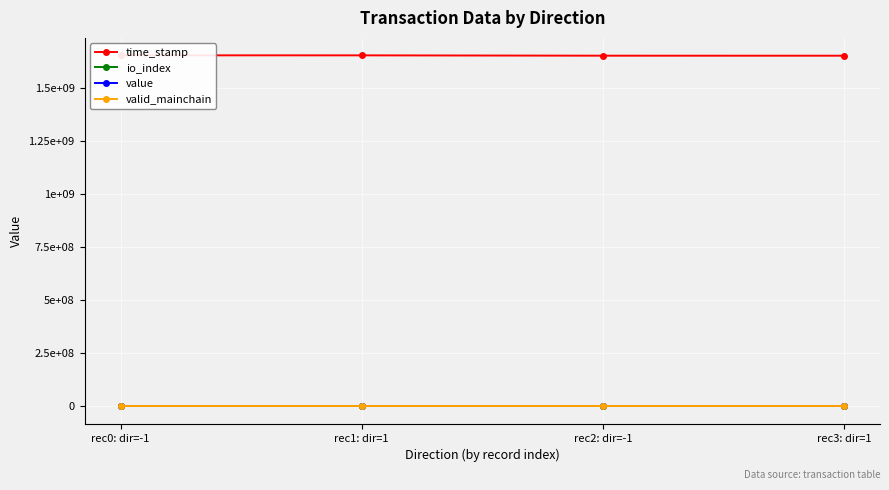

What is the highest value of the io_index series?

31.0